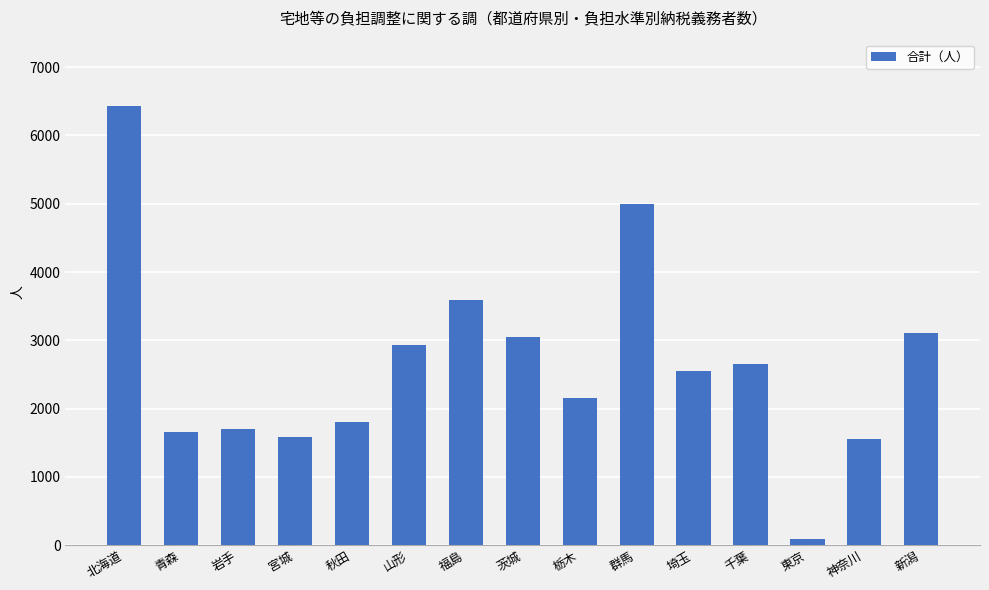

Reading right to left, transcribe all the data shown in this chart.

新潟=3111	神奈川=1559	東京=84	千葉=2660	埼玉=2554	群馬=4999	栃木=2157	茨城=3044	福島=3586	山形=2930	秋田=1806	宮城=1591	岩手=1695	青森=1664	北海道=6438